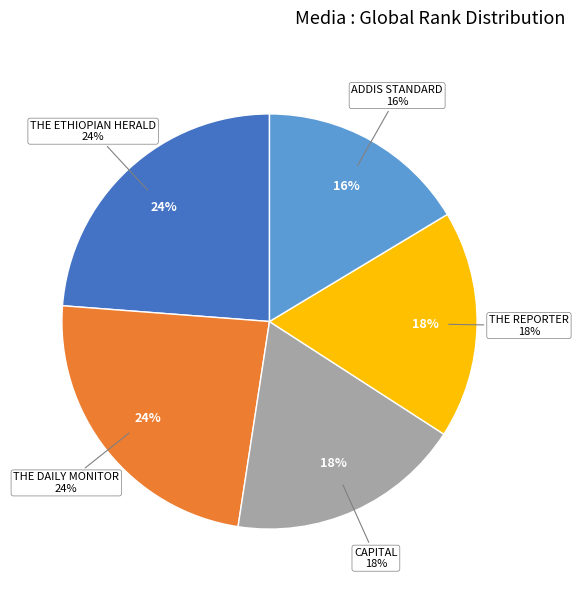

Which has a higher value, THE REPORTER or CAPITAL?

CAPITAL